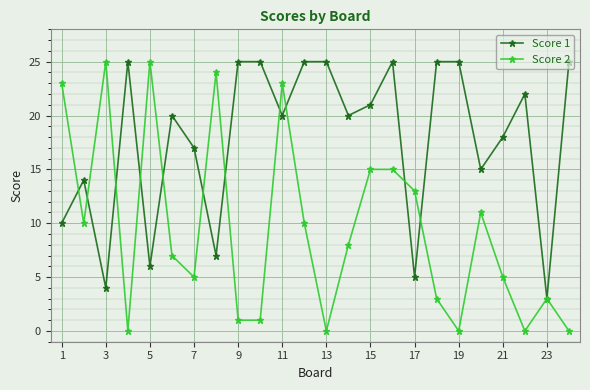

Which series has the largest total across all categories?

Score 1